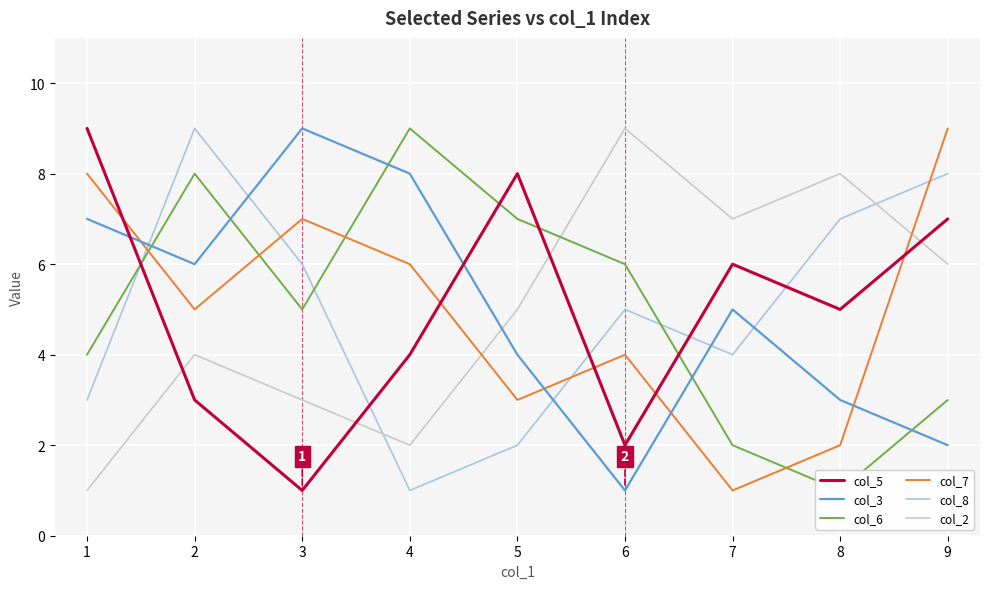

True or false: col_8 and col_3 intersect in this chart.

True